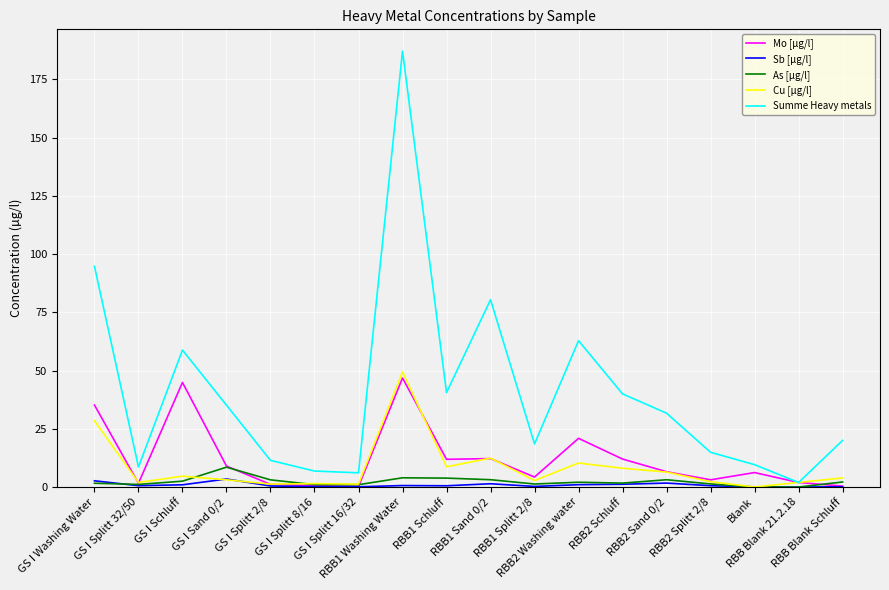

Which series has the widest spread of values?

Summe Heavy metals